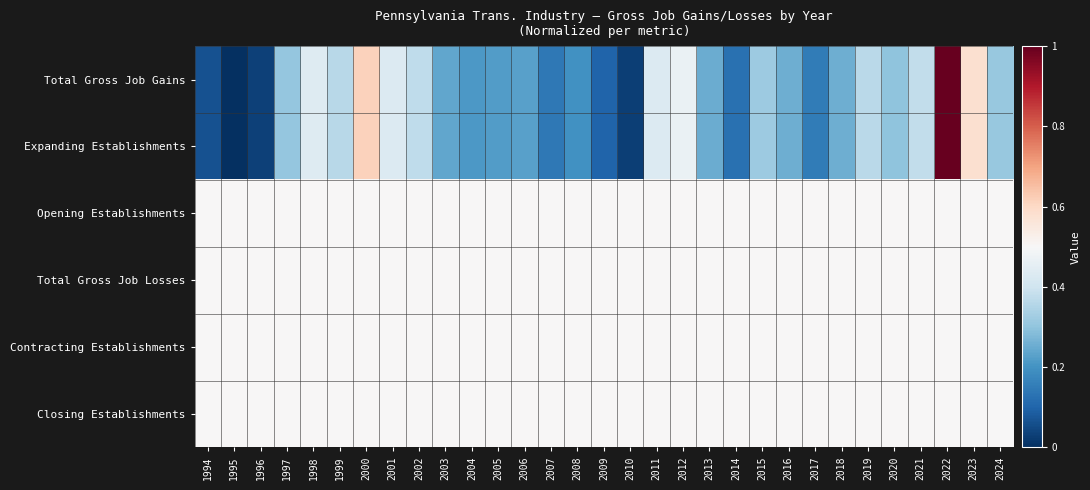

Which series has the largest range (max minus min)?

Total Gross Job Gains